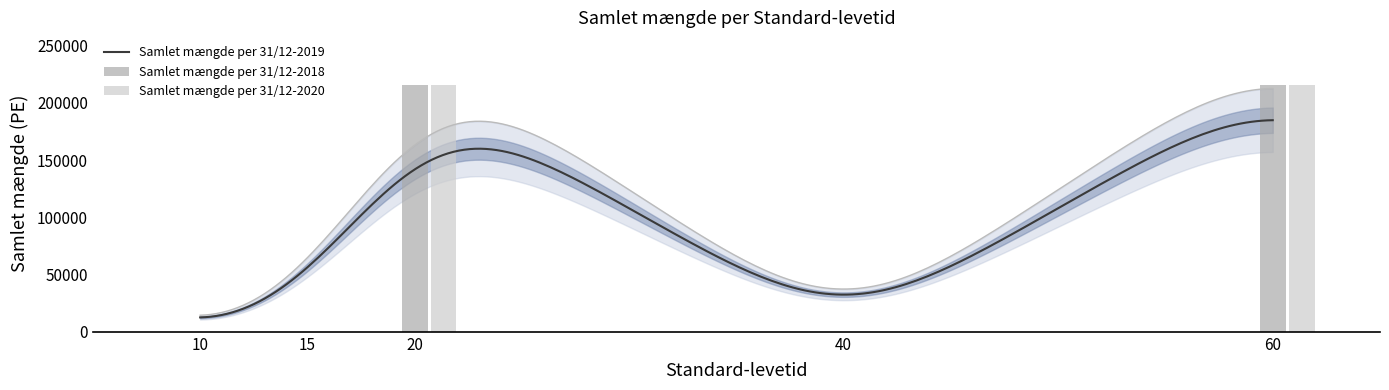

Which series changed the most between 40 and 60?

Samlet mængde per 31/12-2018